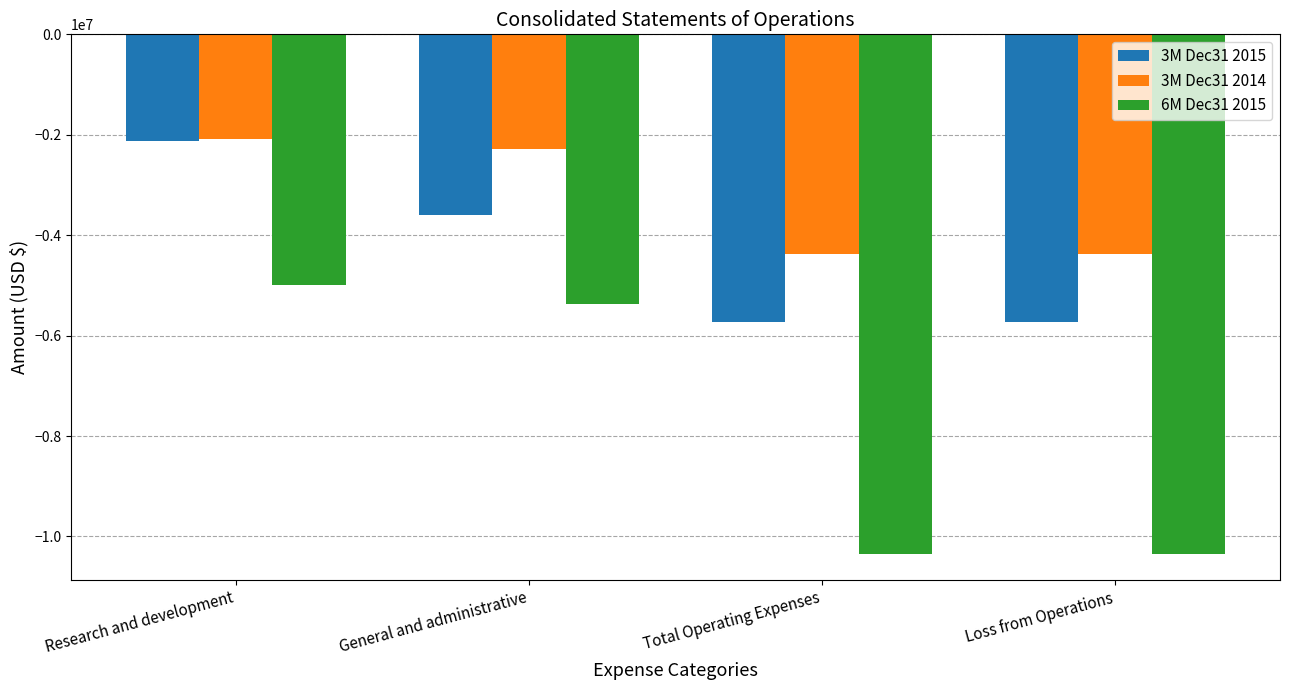

List the series in order of their overall mean, highest first.

3M Dec31 2014, 3M Dec31 2015, 6M Dec31 2015